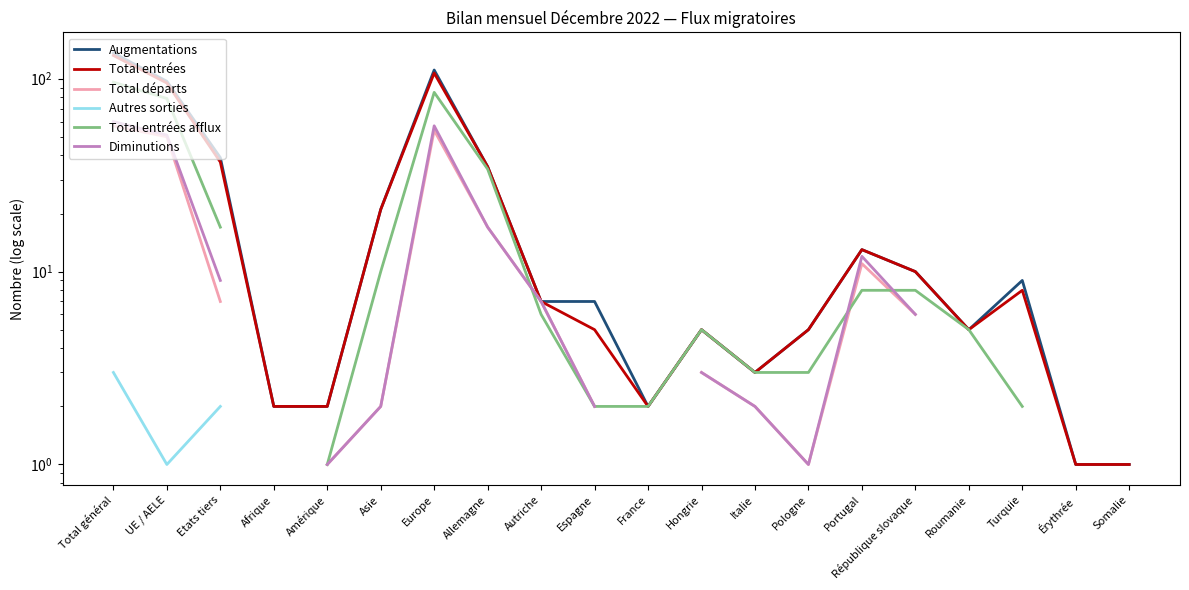

How many interior local peaks does the Diminutions series have?

2